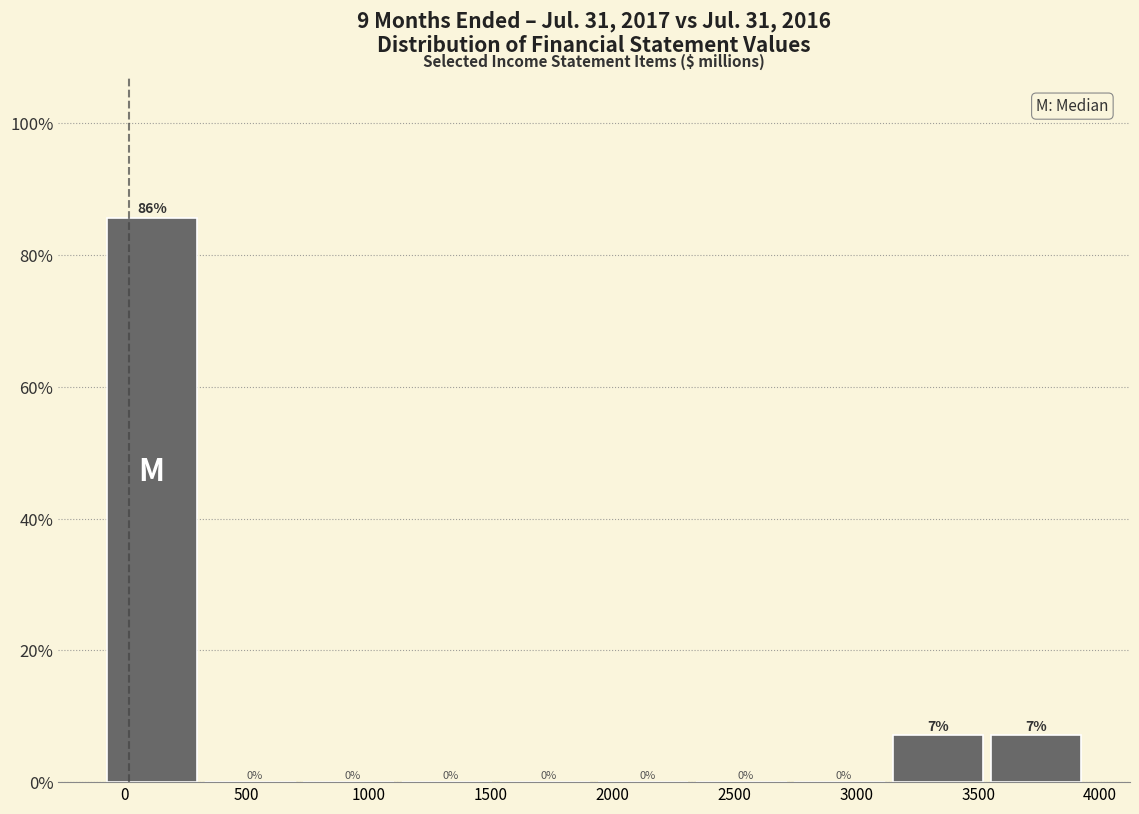

Over which range of the x-axis is the bar tallest?

-50 to 350